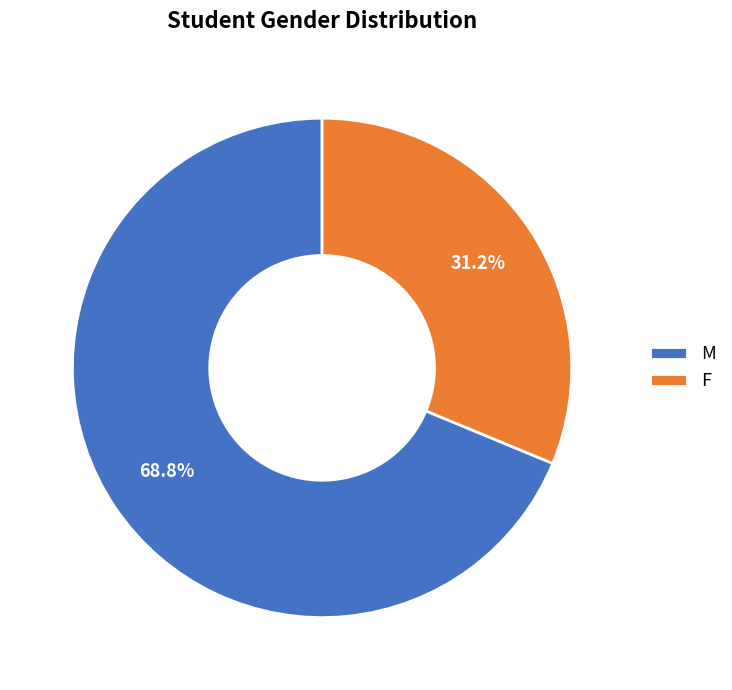

Does any single category account for the majority?

Yes